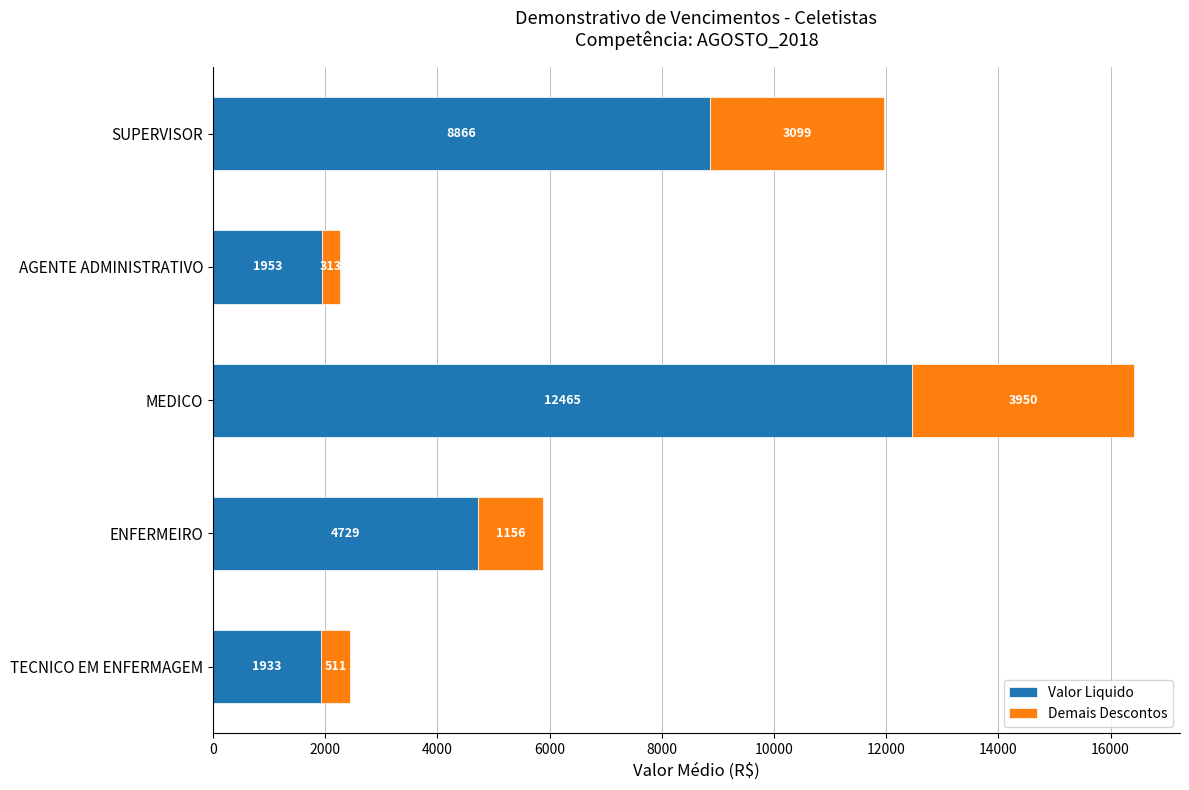

What is the difference between the maximum and second lowest values in the Valor Liquido series?

10512.0